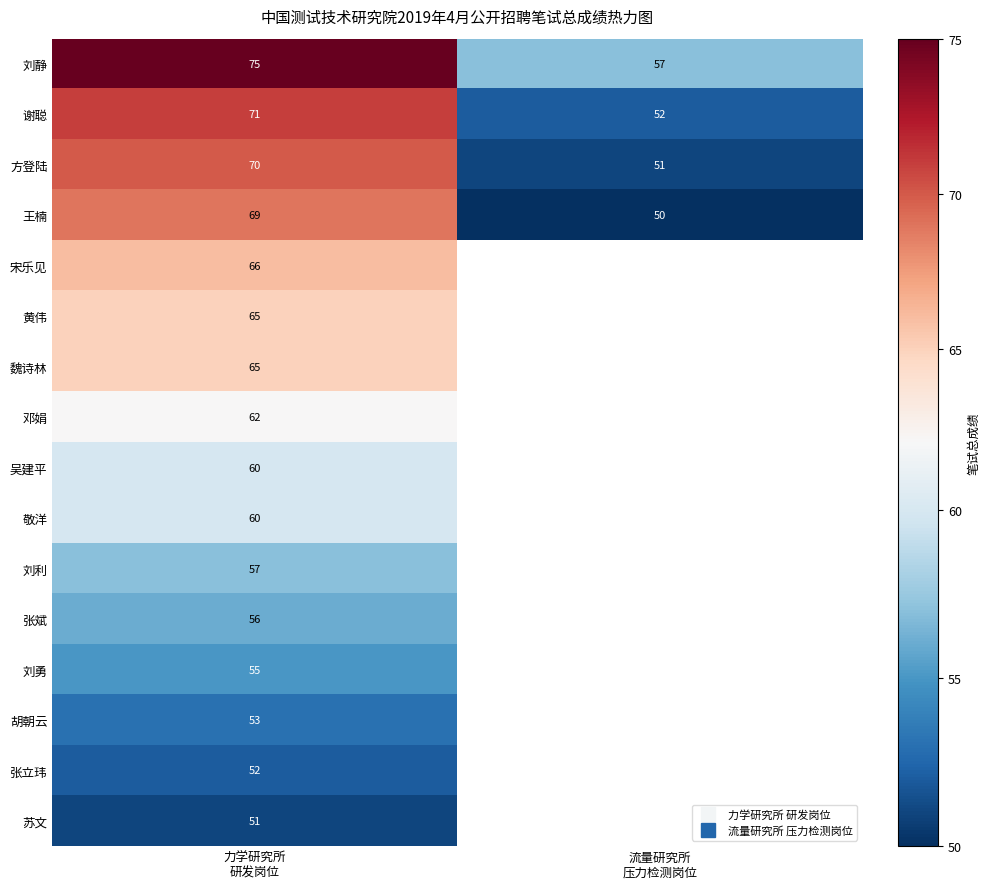

Which has a higher value, 力学研究所
研发岗位 or 流量研究所
压力检测岗位?

力学研究所
研发岗位